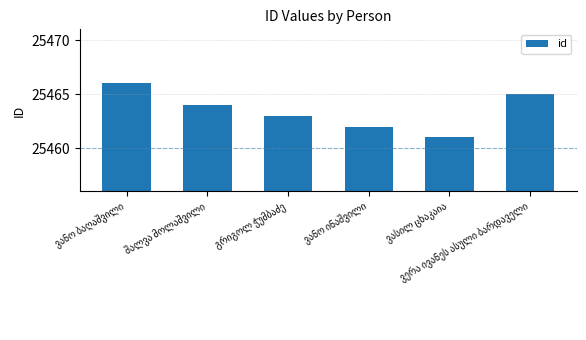

What is the greatest value displayed?

25466